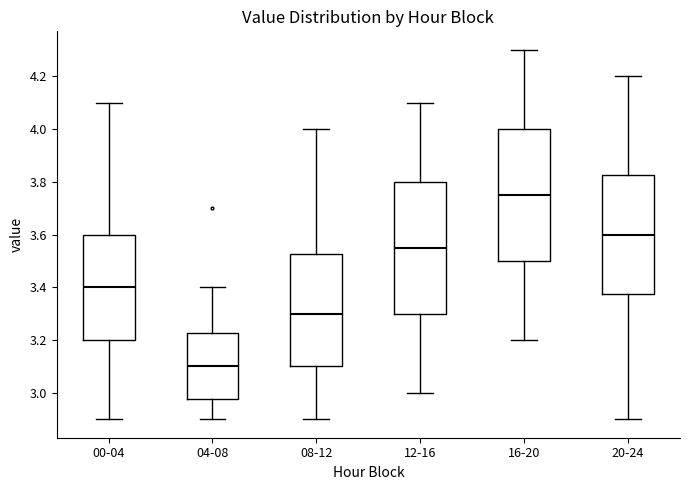

Reading left to right, transcribe this box plot: for each box, give where its median line is, the range the box spans, and where its two whiskers end, as read against the y-axis. The values are not printed on the chart, so give them approximately, as read against the axis.

00-04: median 3.40, box 3.20 to 3.60, whiskers 2.90 to 4.10
04-08: median 3.10, box 2.98 to 3.22, whiskers 2.90 to 3.40
08-12: median 3.30, box 3.10 to 3.52, whiskers 2.90 to 4.00
12-16: median 3.56, box 3.30 to 3.80, whiskers 3.00 to 4.10
16-20: median 3.76, box 3.50 to 4.00, whiskers 3.20 to 4.30
20-24: median 3.60, box 3.38 to 3.82, whiskers 2.90 to 4.20